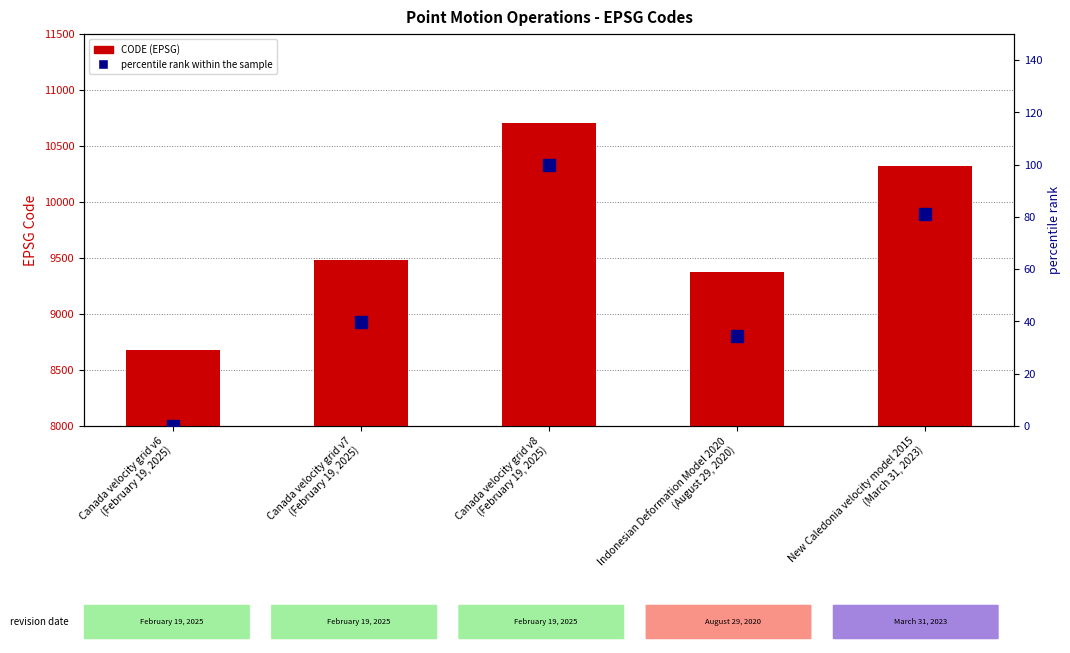

How many data points in percentile rank within the sample are above 39?

3